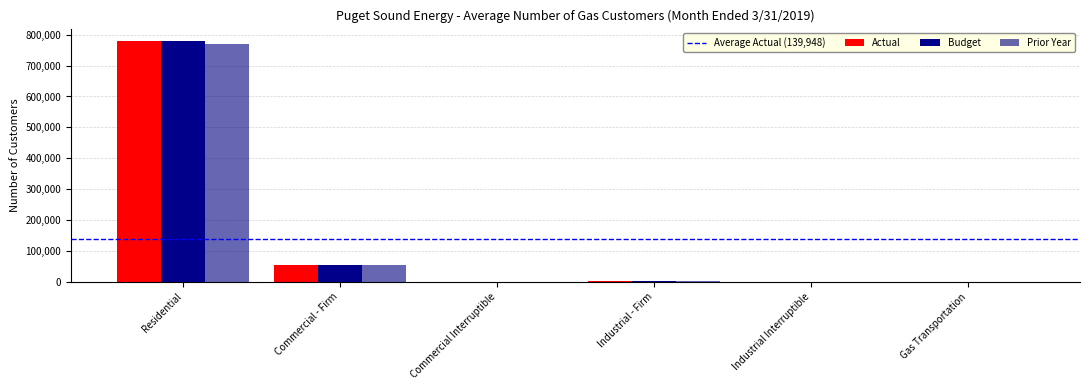

Count the number of data series in this chart.

3